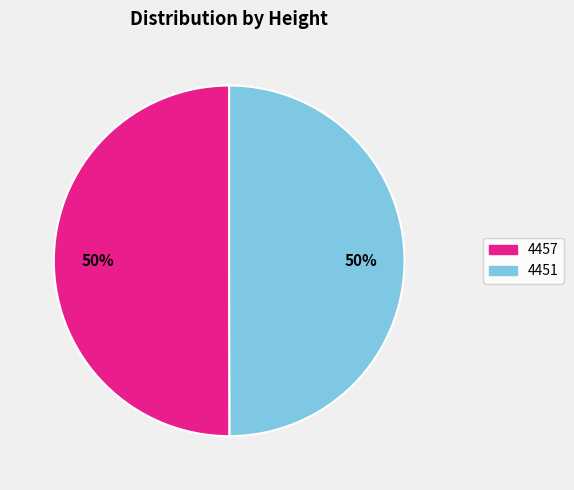

To the nearest percent, what is the average slice percentage?

50%